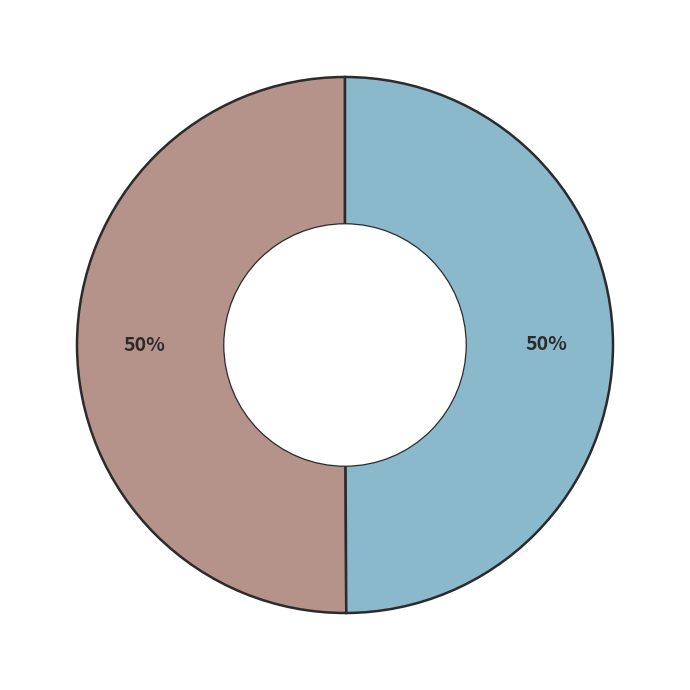

How many slices are in this pie chart?

2